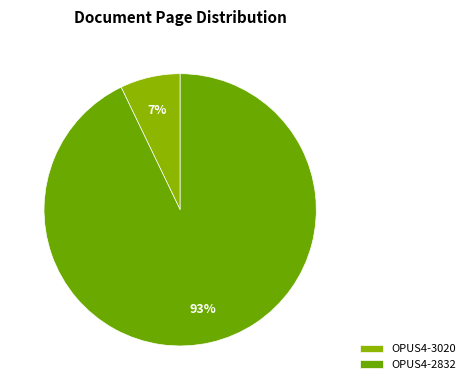

Count the number of slices in the pie.

2